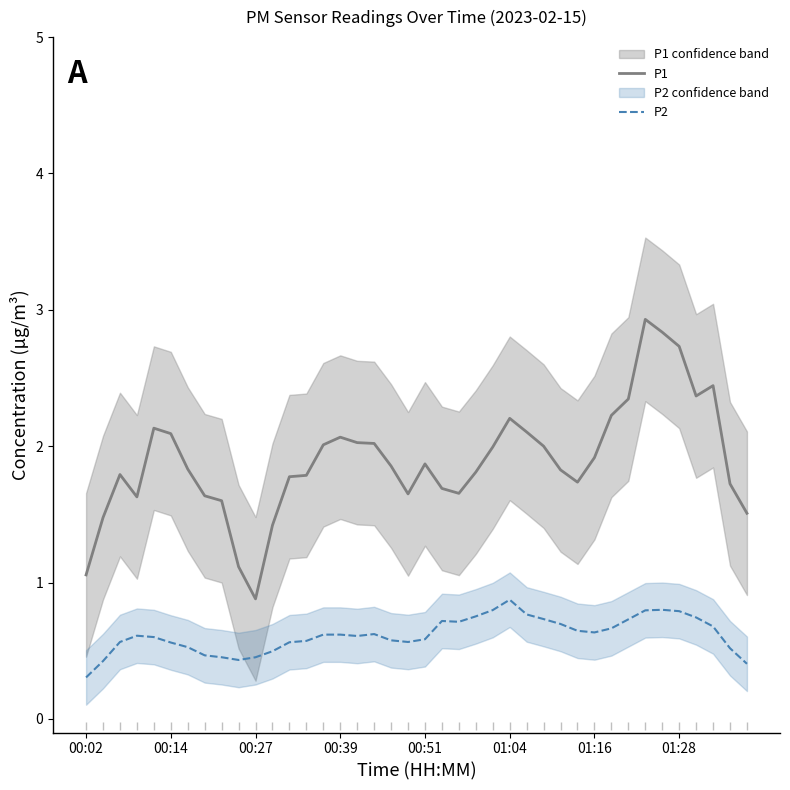

What are all the series names shown in the legend?

P1, P2